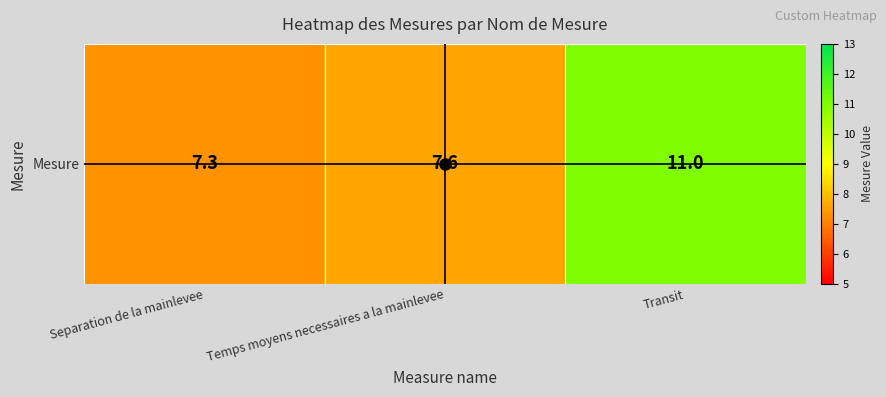

Reading left to right, extract all data points from this chart.

7.3	7.6	11.0